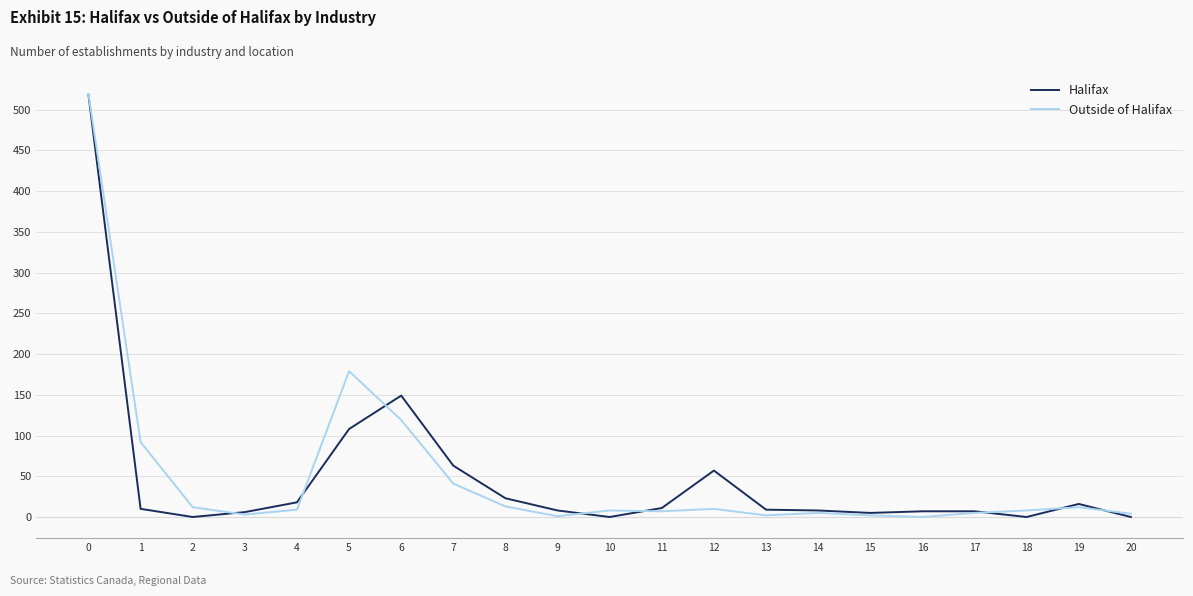

The Halifax series shows 8 at 14. True or false?

True